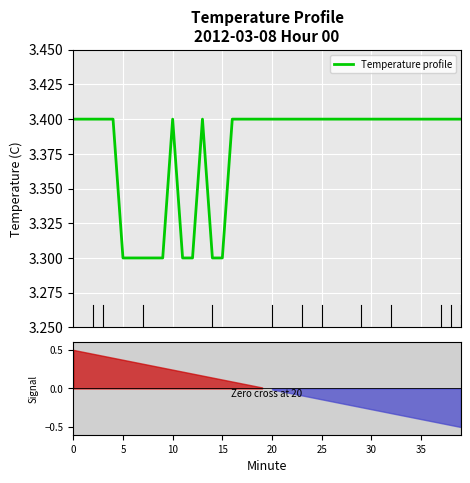

True or false: there are more than 1 points higher than both neighbors.

True